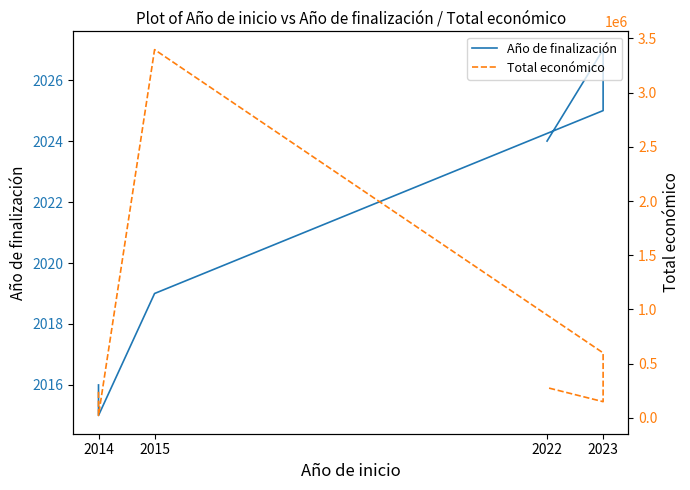

Is the value of Total económico at 2014 greater than the value of Año de finalización at 2022?

Yes